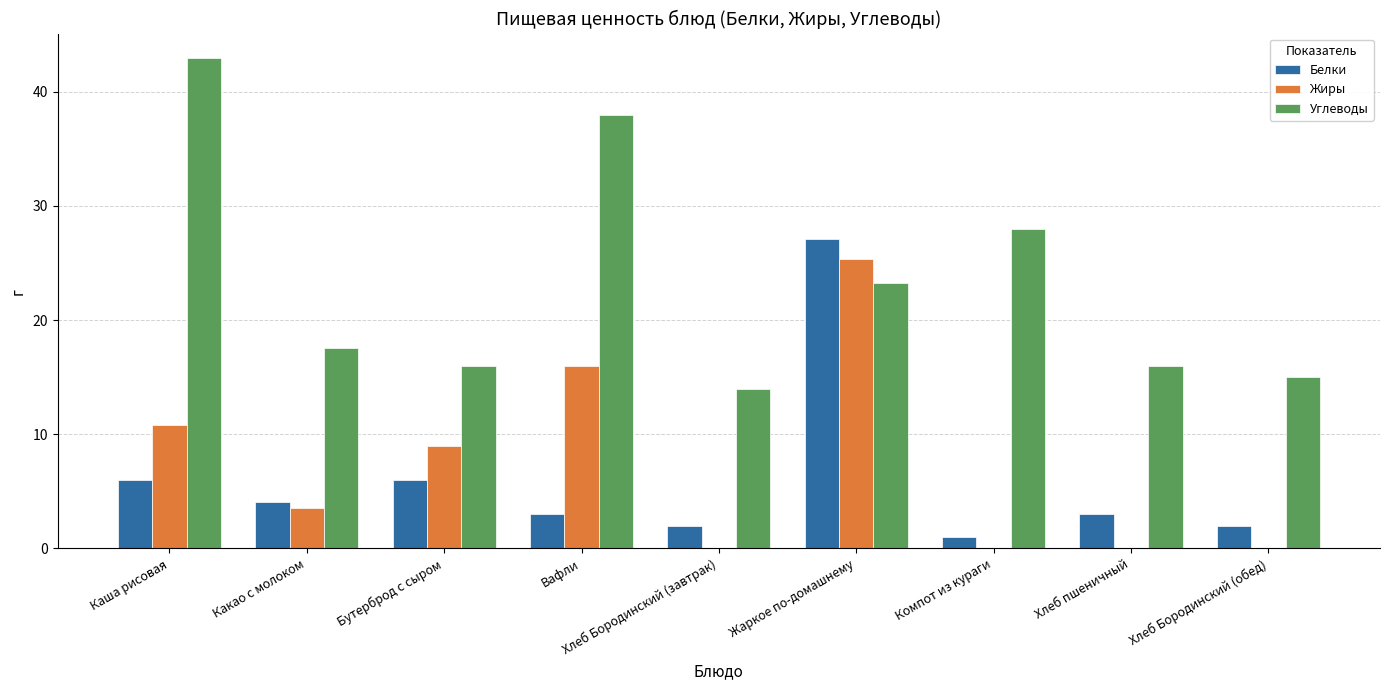

How many groups of bars are there?

9